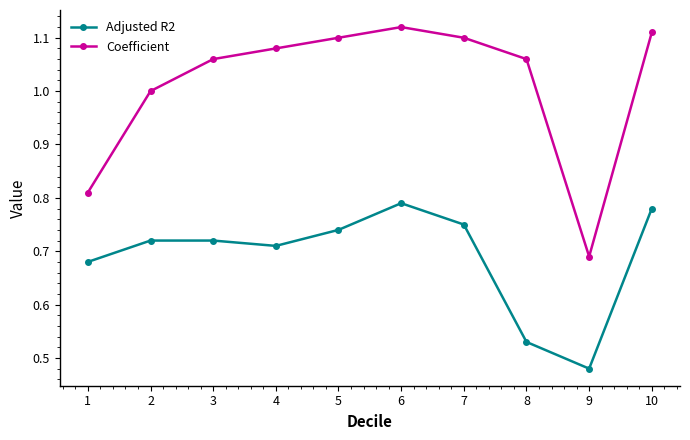

Where is Adjusted R2 nearest to the value 0?

9